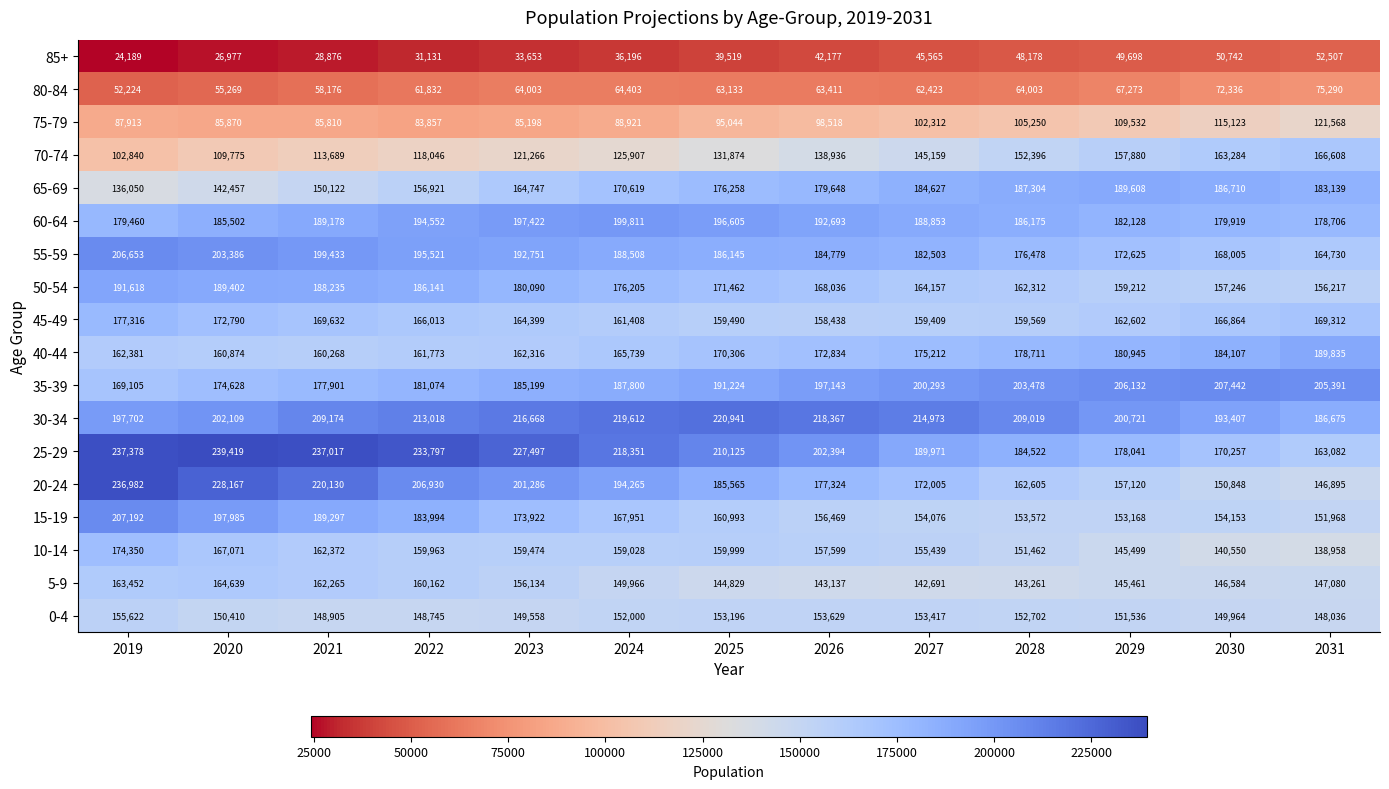

What is the sum of the 60-64 values at 2029 and 2020?

367630